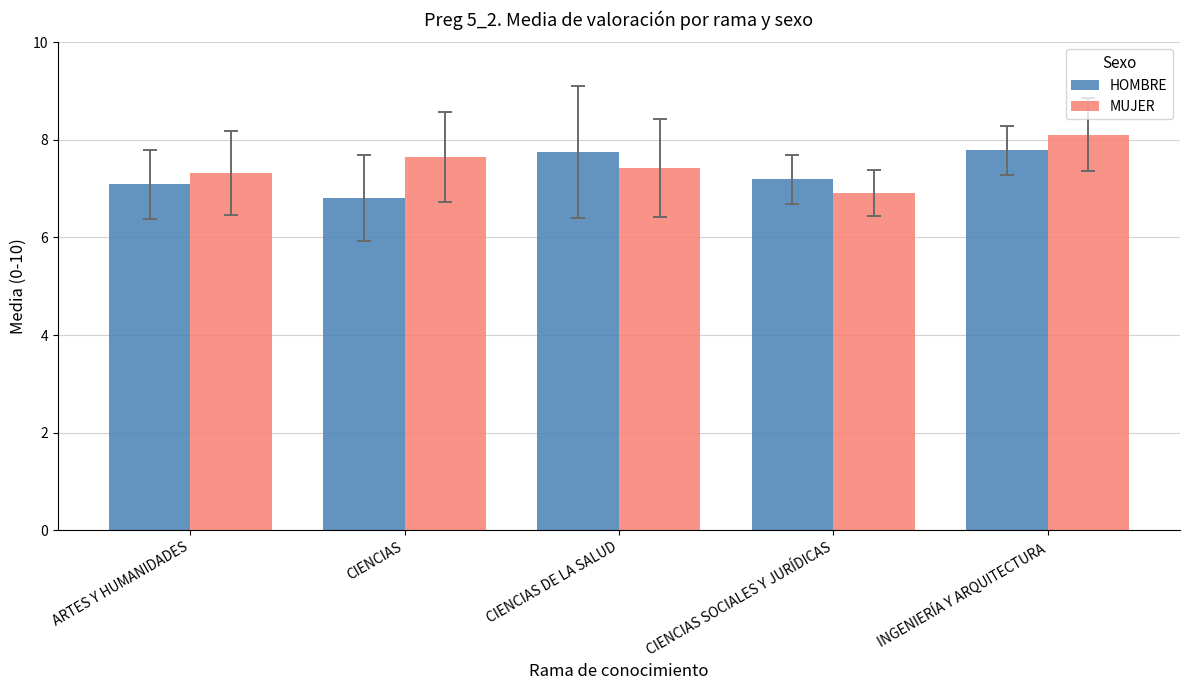

The HOMBRE series shows 1.9 at CIENCIAS SOCIALES Y JURÍDICAS. True or false?

False